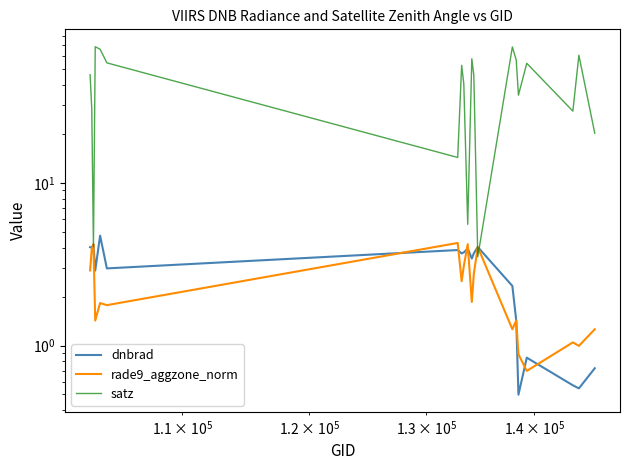

Does the chart have visible grid lines?

No